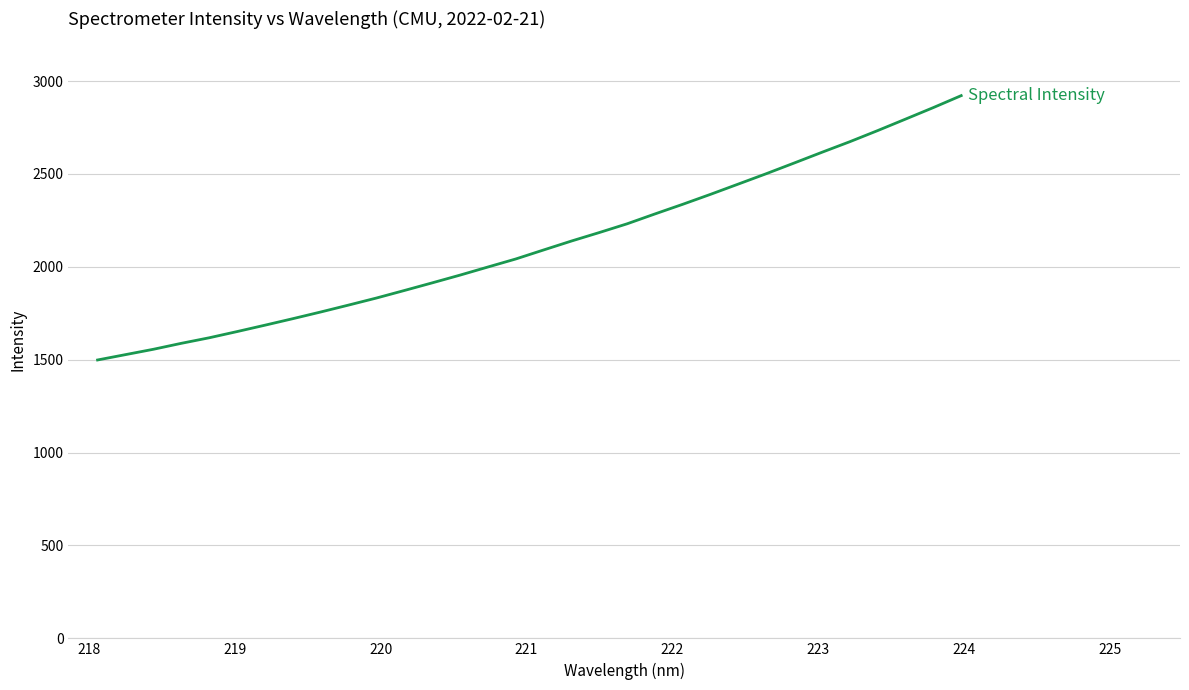

What is the difference between the maximum and minimum values?

1423.1